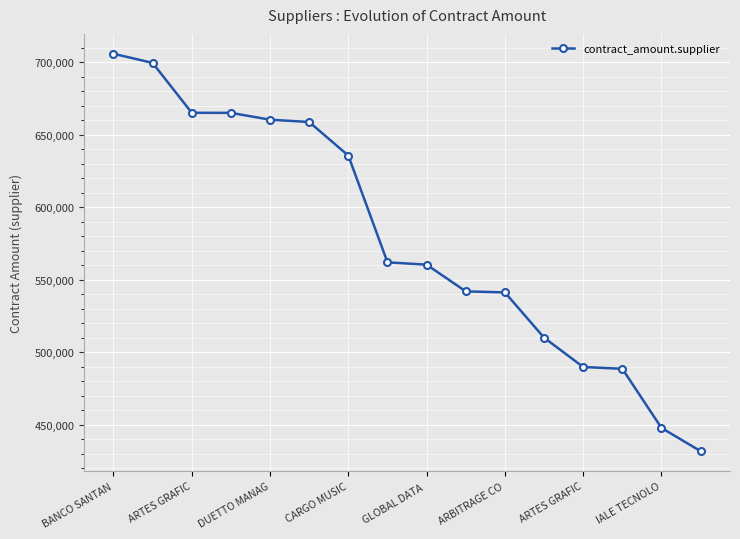

What is the sum of all values?

9263195.0